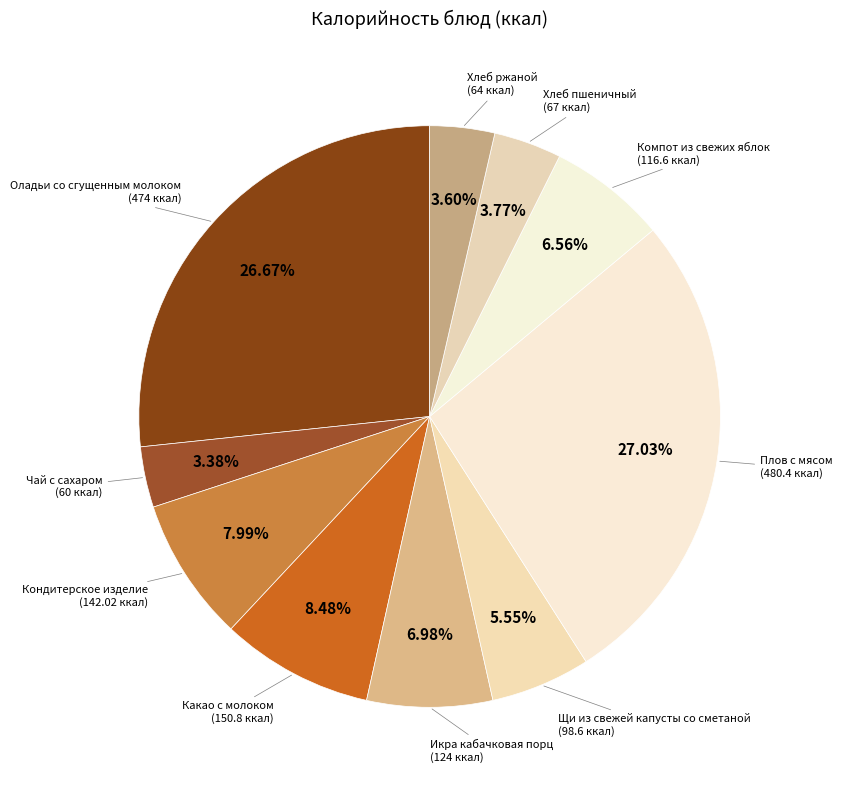

How many segments does this pie chart have?

10